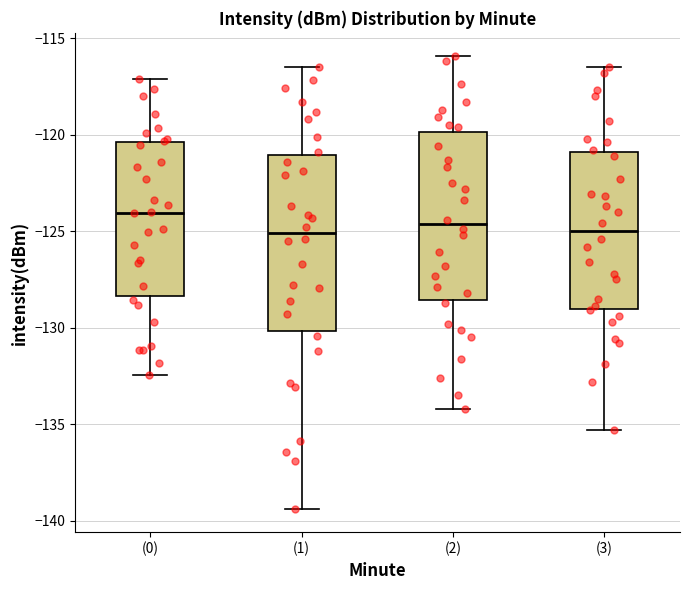

Where is the upper edge of the box for (2) on the y-axis? The values are not printed on the chart, so give them approximately, as read against the axis.

-120.0